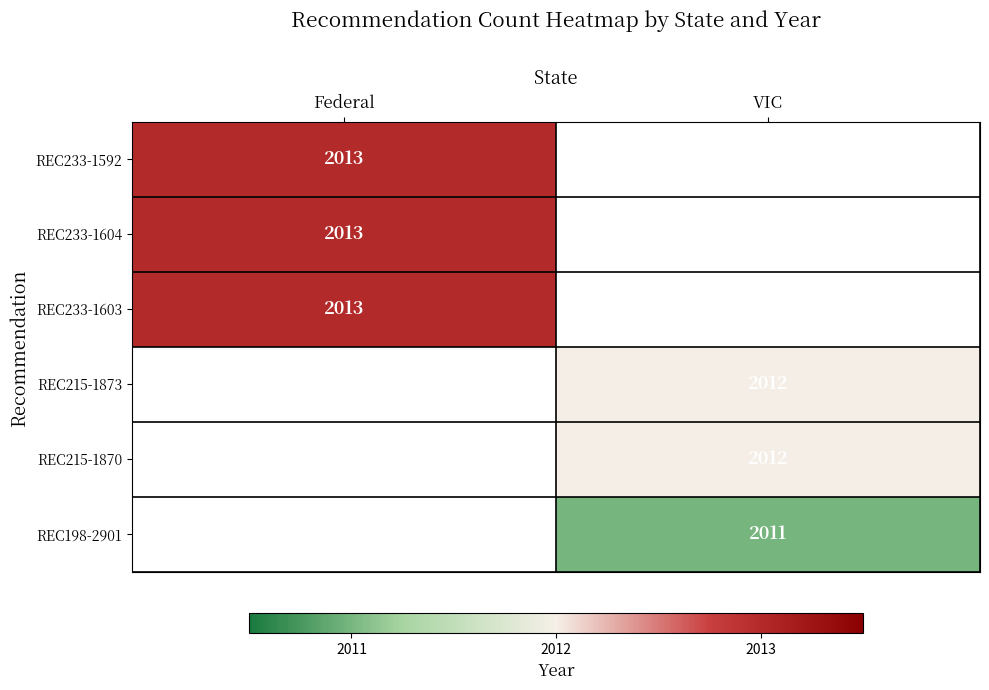

Is the value of REC215-1870 at VIC greater than the value of REC198-2901 at VIC?

Yes